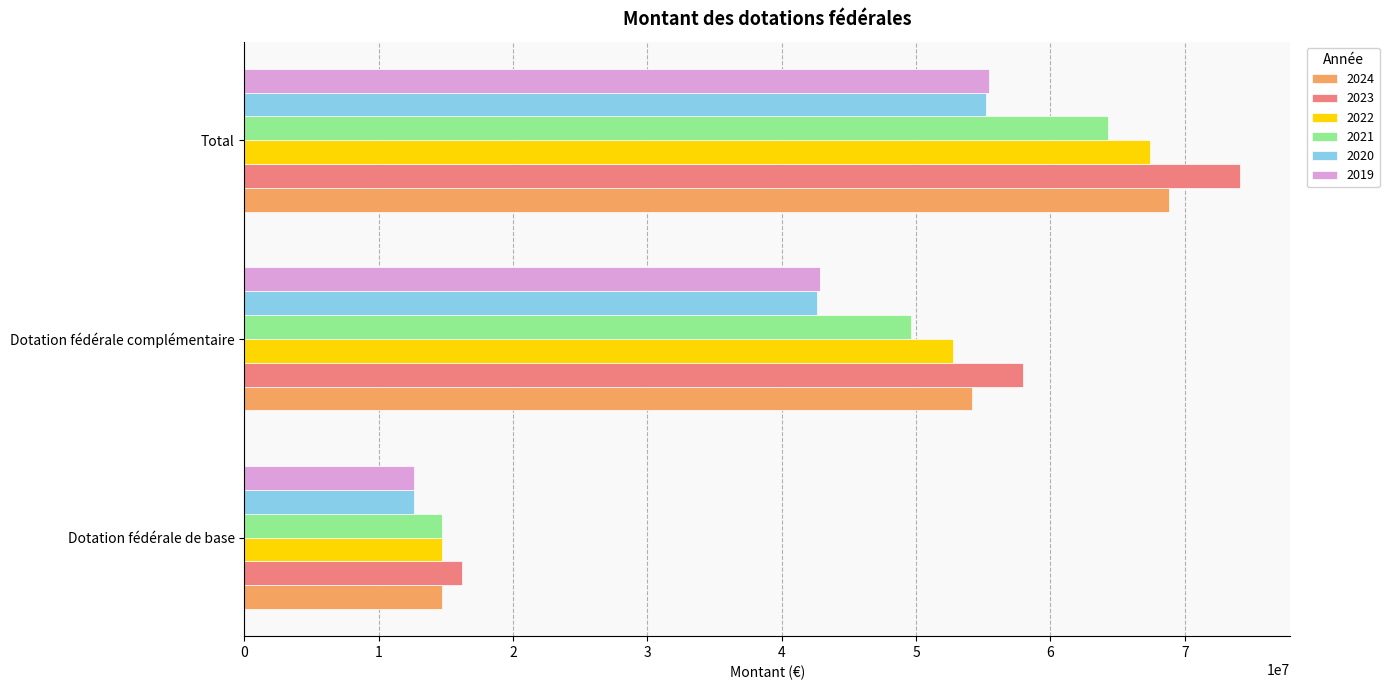

Rank the categories by 2020 value from highest to lowest.

Total, Dotation fédérale complémentaire, Dotation fédérale de base